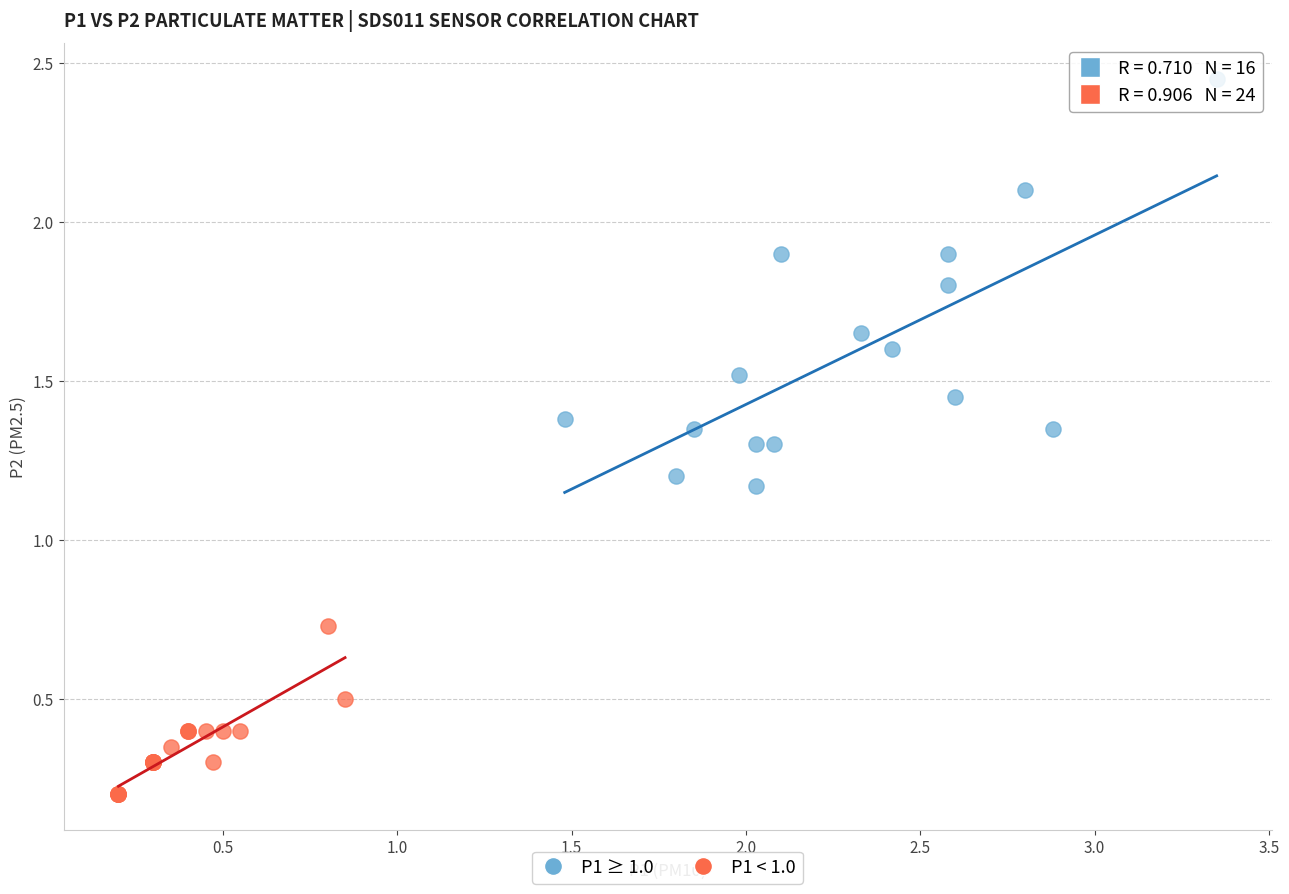

Which series reaches the minimum Y coordinate?

P1 < 1.0